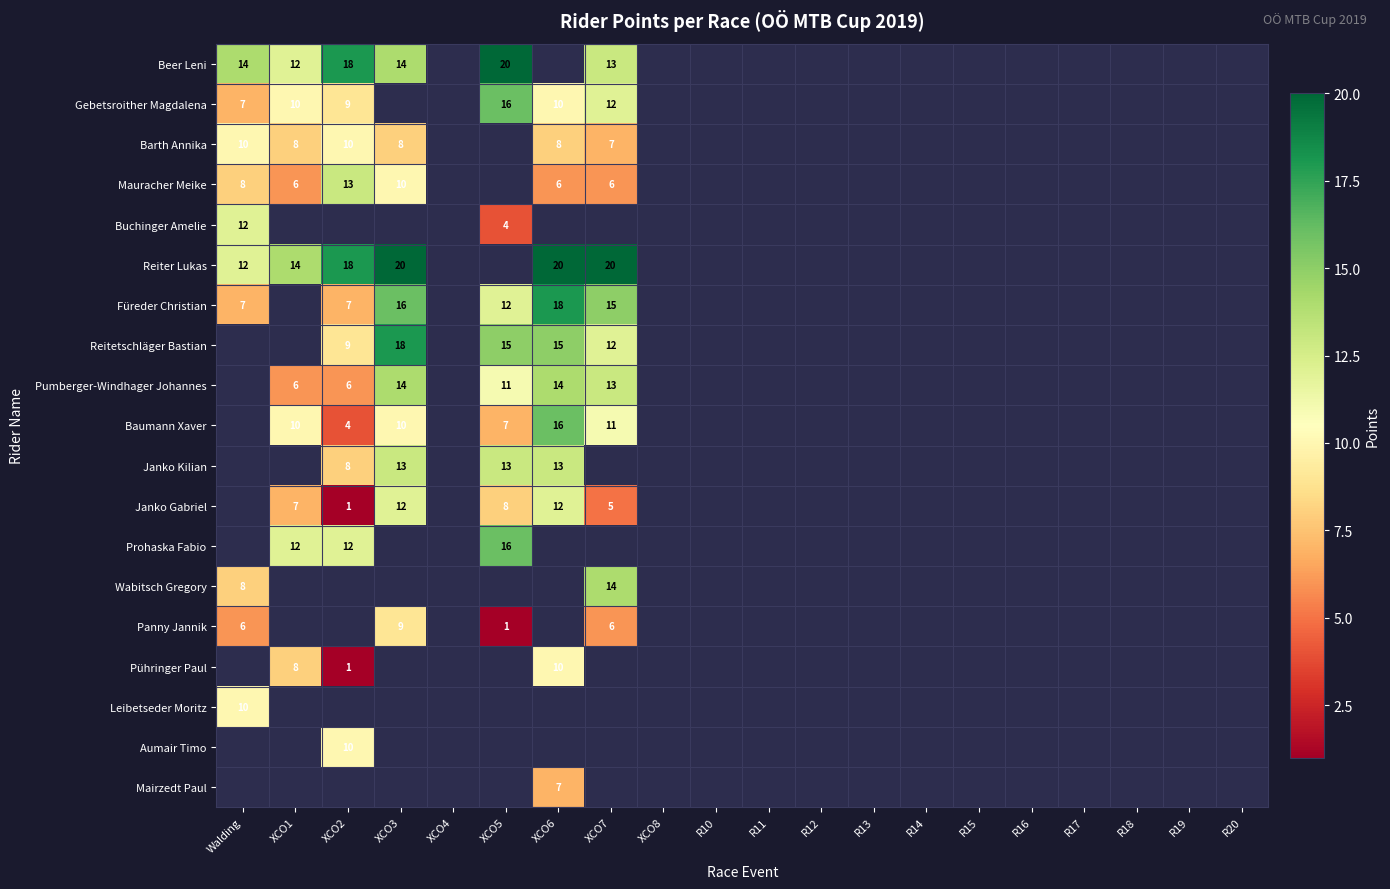

Is the value of Pumberger-Windhager Johannes at XCO5 greater than the value of Barth Annika at XCO7?

Yes